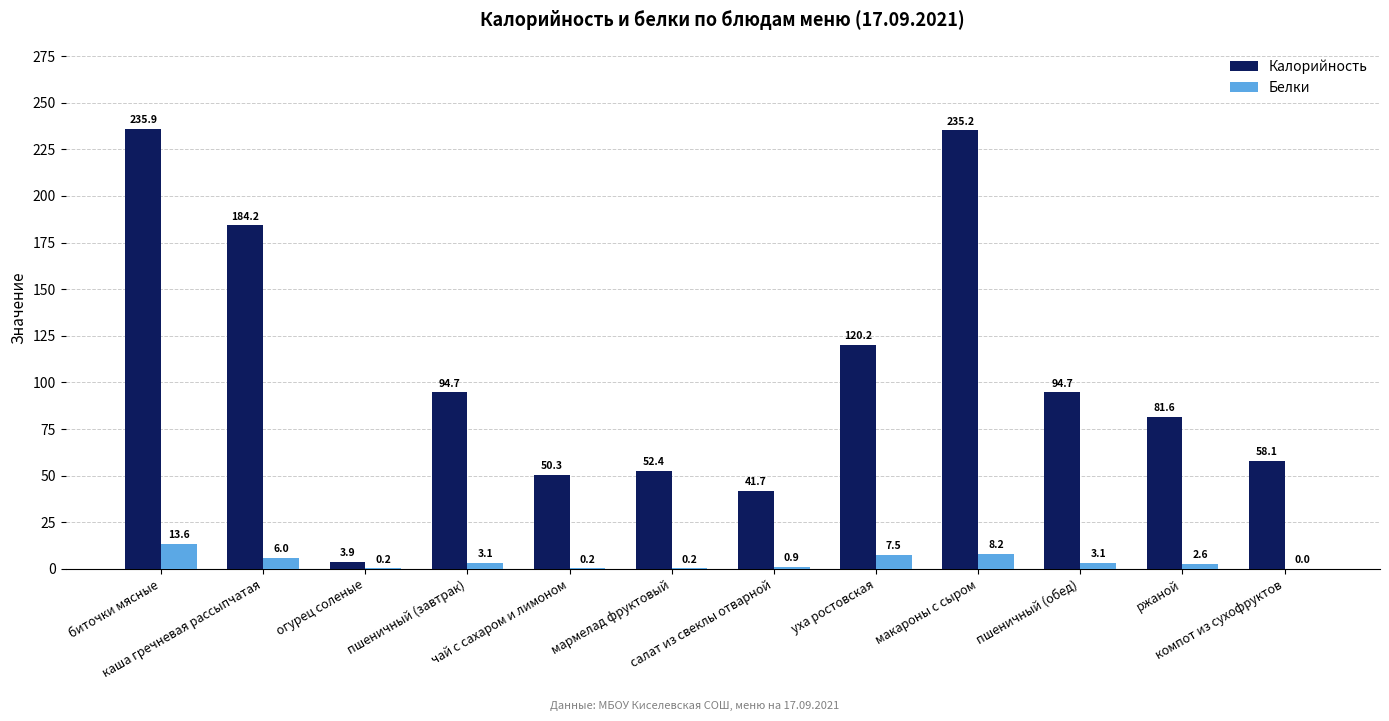

Reading left to right, list all the values displayed in this chart.

Калорийность: биточки мясные=235.9	каша гречневая рассыпчатая=184.2	огурец соленые=3.9	пшеничный (завтрак)=94.7	чай с сахаром и лимоном=50.3	мармелад фруктовый=52.4	салат из свеклы отварной=41.7	уха ростовская=120.2	макароны с сыром=235.2	пшеничный (обед)=94.7	ржаной=81.6	компот из сухофруктов=58.1
Белки: биточки мясные=13.6	каша гречневая рассыпчатая=6.0	огурец соленые=0.2	пшеничный (завтрак)=3.1	чай с сахаром и лимоном=0.2	мармелад фруктовый=0.2	салат из свеклы отварной=0.9	уха ростовская=7.5	макароны с сыром=8.2	пшеничный (обед)=3.1	ржаной=2.6	компот из сухофруктов=0.0